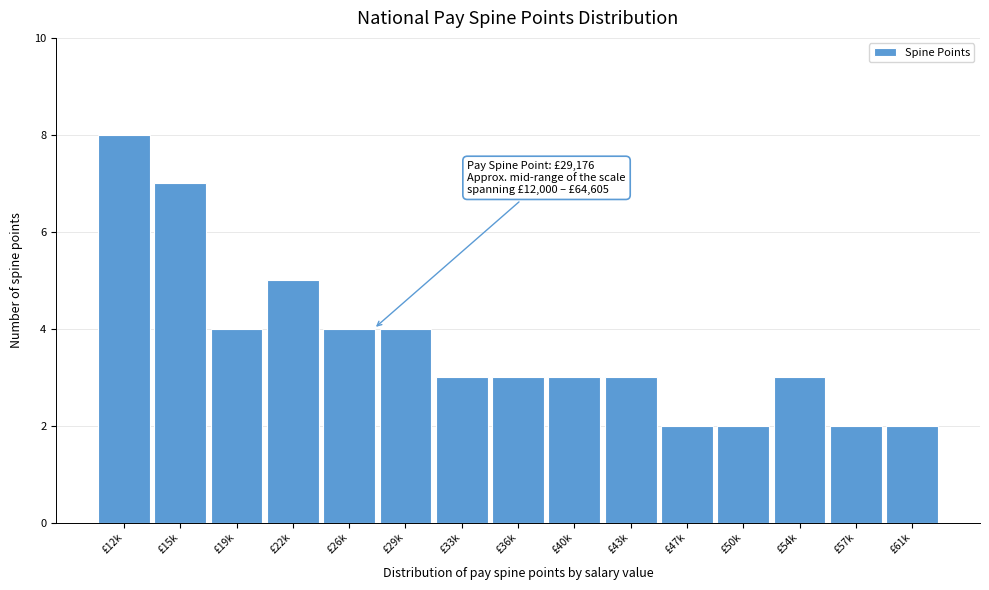

Reading right to left, extract all data points from this chart.

£61k=2	£57k=2	£54k=3	£50k=2	£47k=2	£43k=3	£40k=3	£36k=3	£33k=3	£29k=4	£26k=4	£22k=5	£19k=4	£15k=7	£12k=8